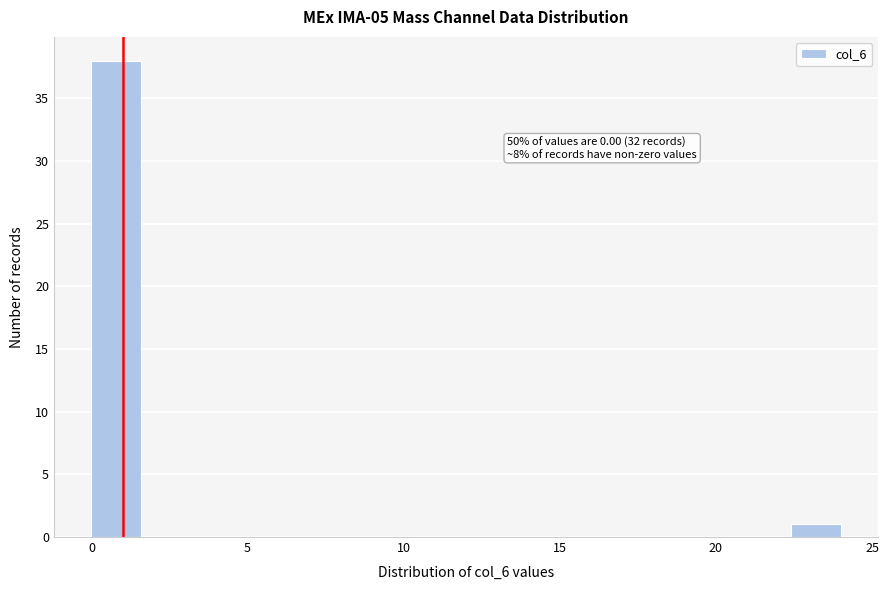

Read against the x-axis, roughly where is the centre of the tallest bar?

1.0